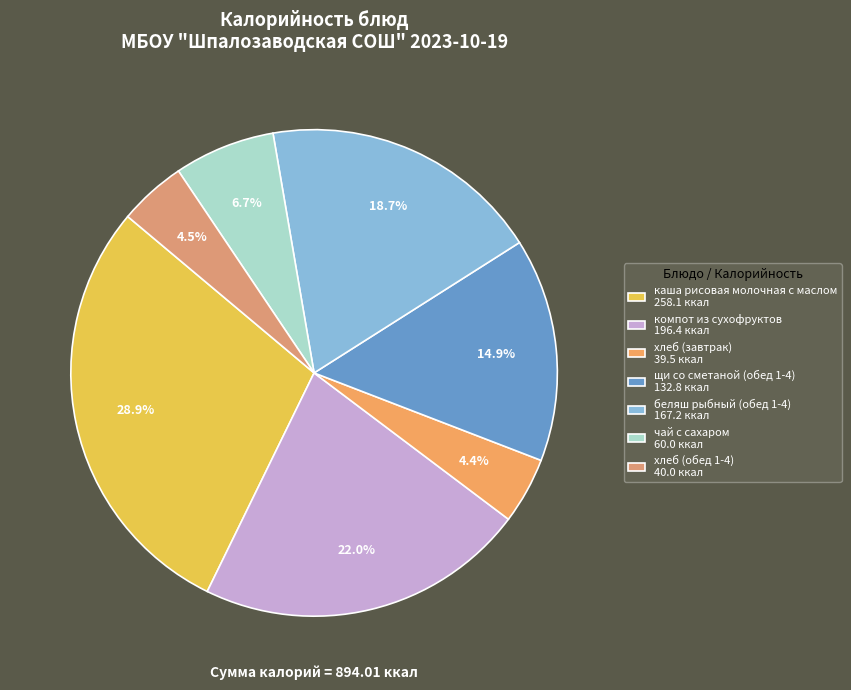

Between хлеб (обед 1-4) and хлеб (завтрак), which is larger?

хлеб (обед 1-4)